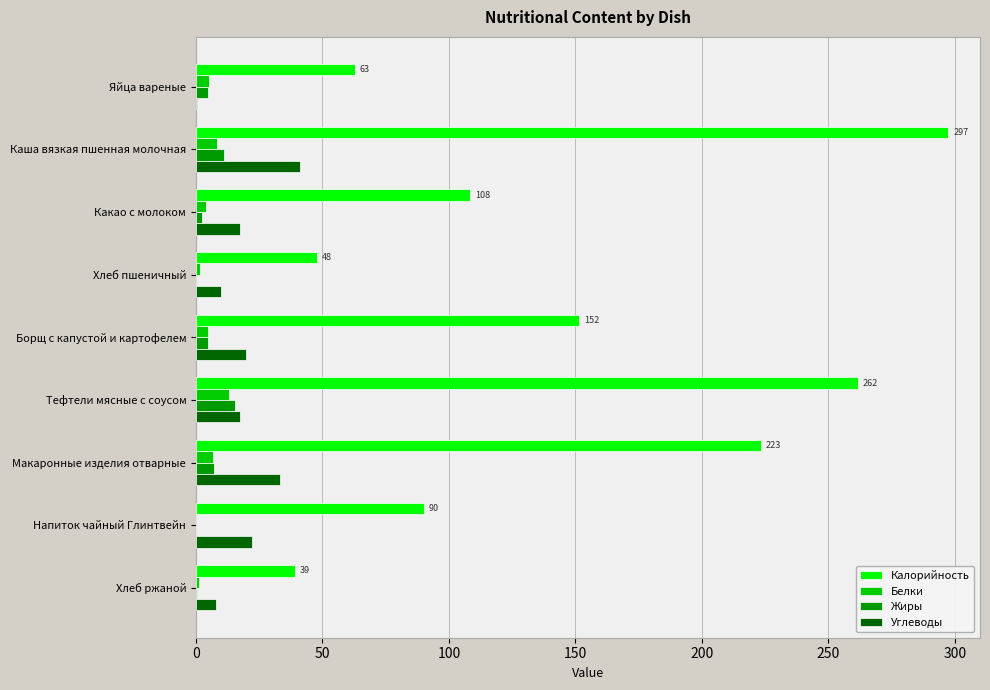

At which category is the sum across all series the highest?

Каша вязкая пшенная молочная